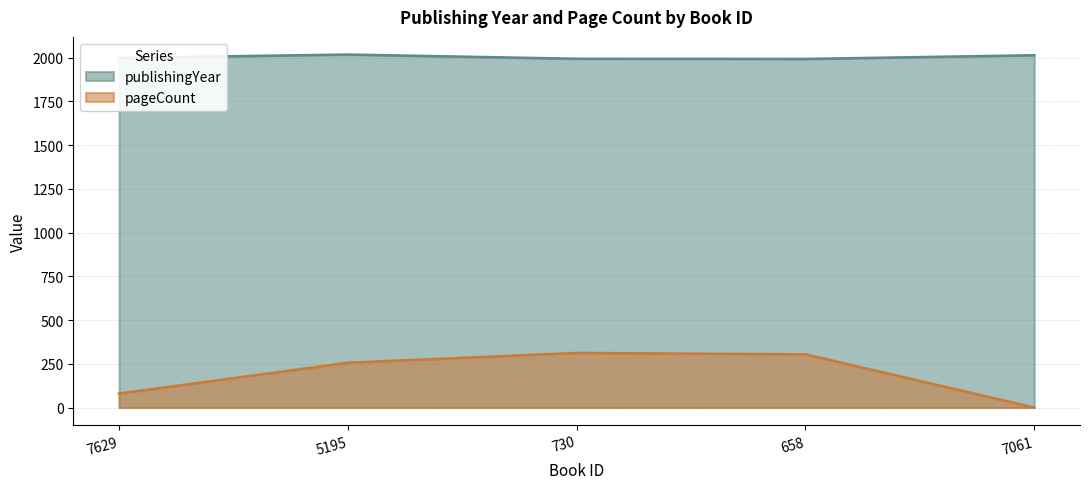

Which series has the largest range (max minus min)?

pageCount